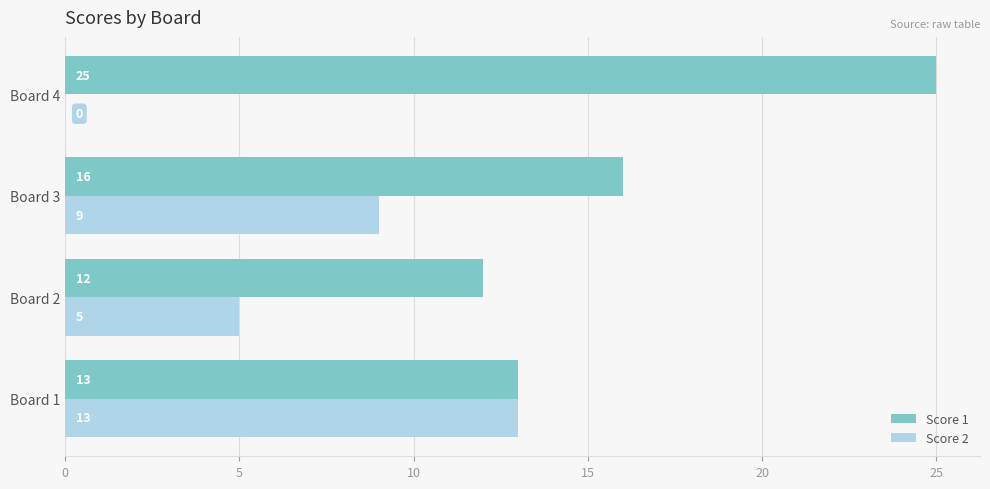

What is the total value across all series at Board 4?

25